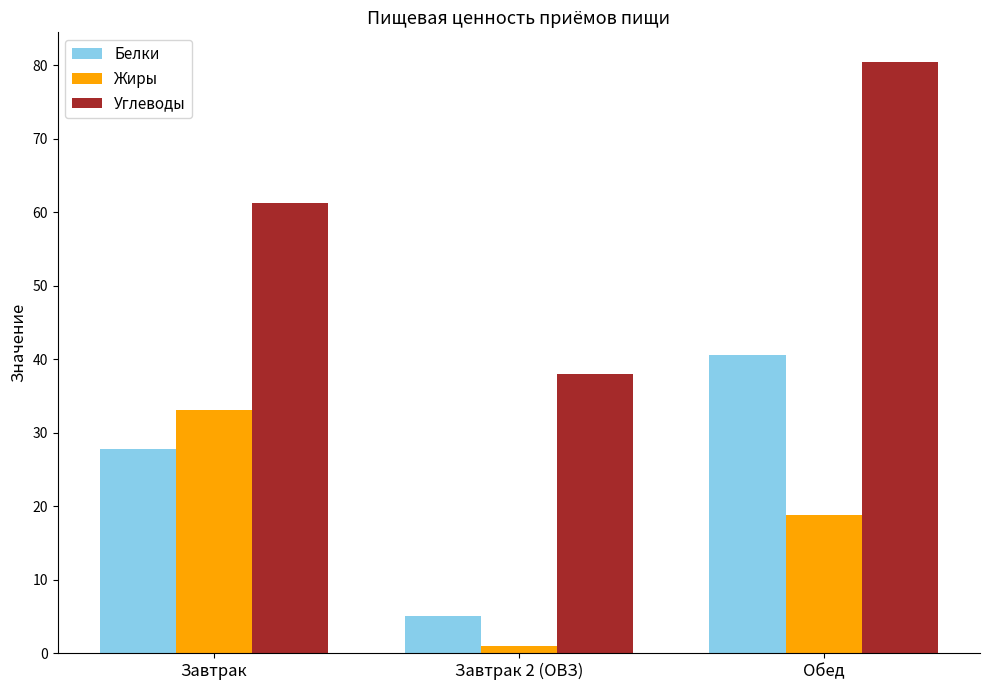

What is the sum of the Жиры values at Завтрак 2 (ОВЗ) and Обед?

19.8